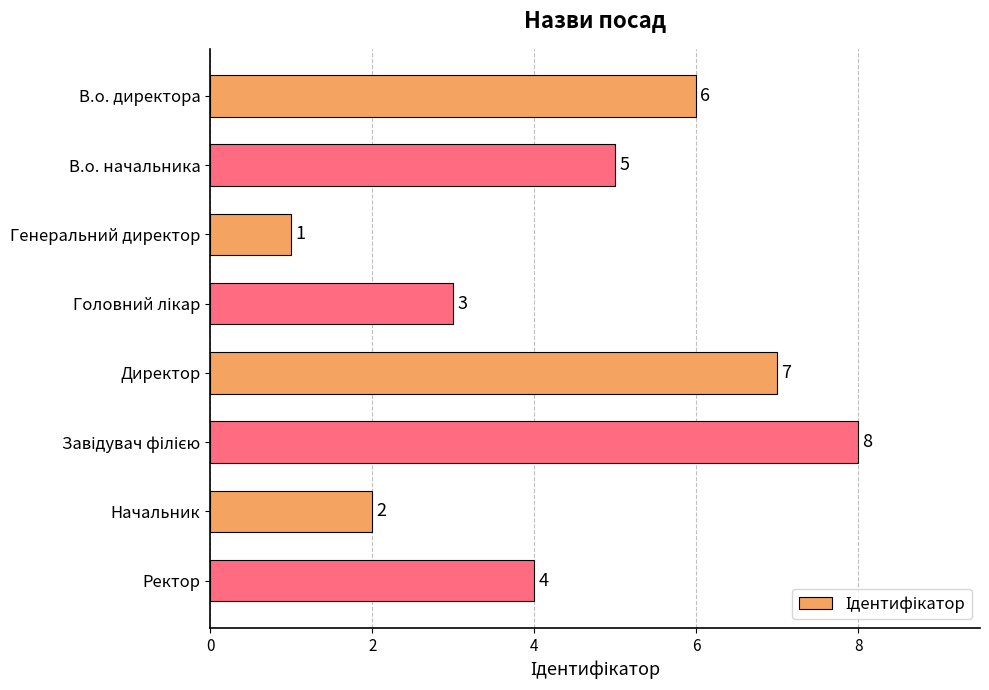

Is it true that the value at В.о. начальника is 2?

False